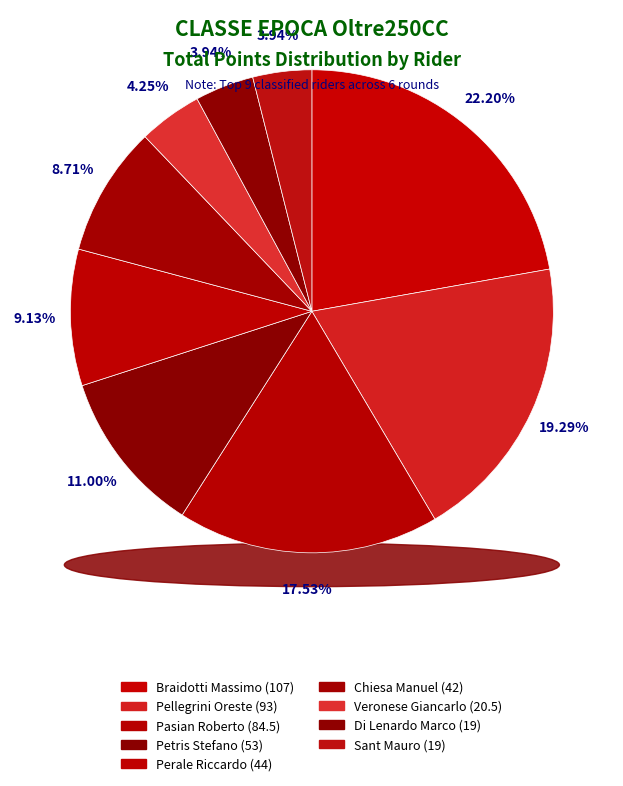

Which has a higher value, Pellegrini Oreste or Di Lenardo Marco?

Pellegrini Oreste